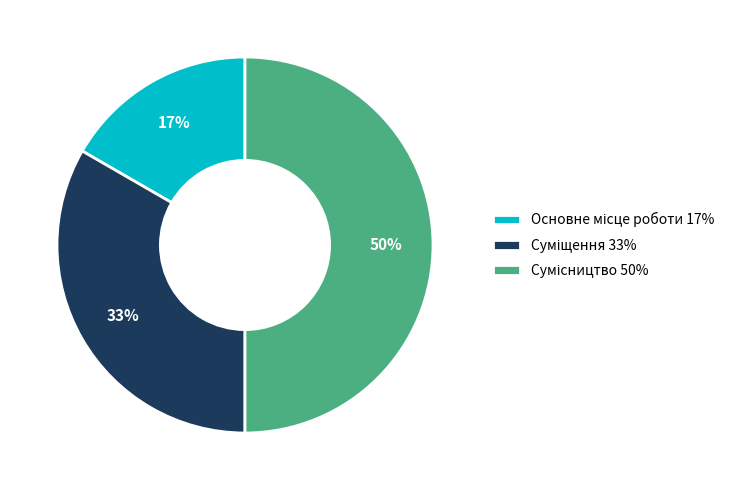

To the nearest percent, what is the difference between the largest and smallest slice percentages?

33%